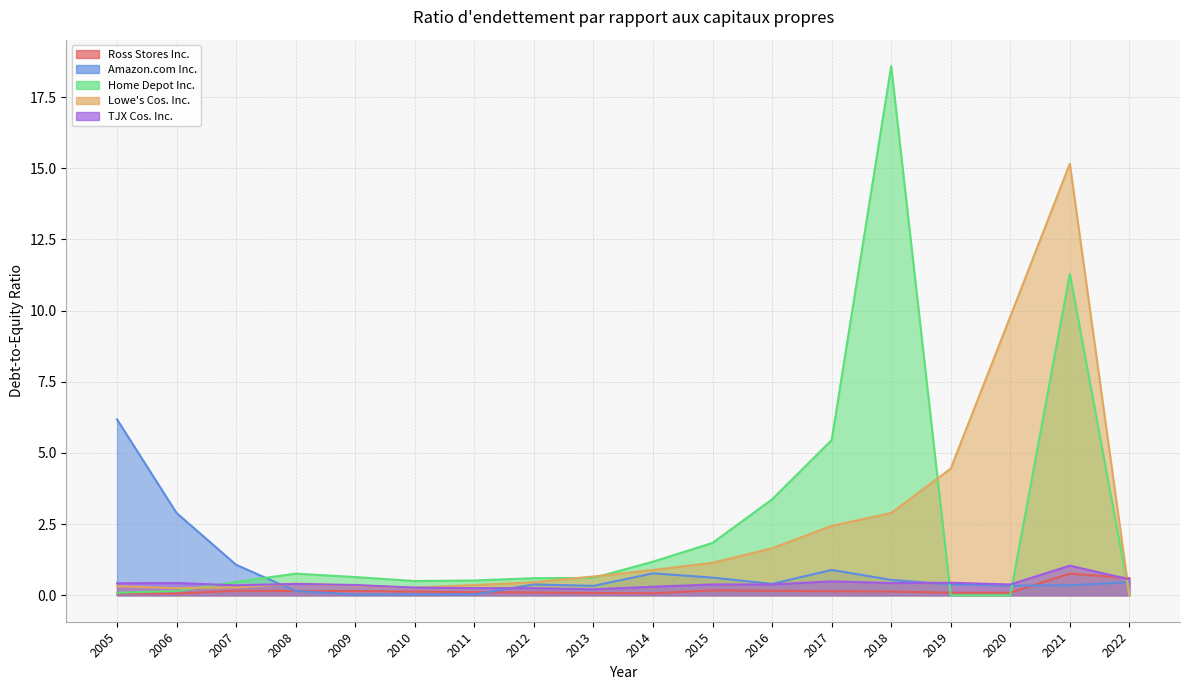

At which label is Lowe's Cos. Inc. closest to 7?

2019